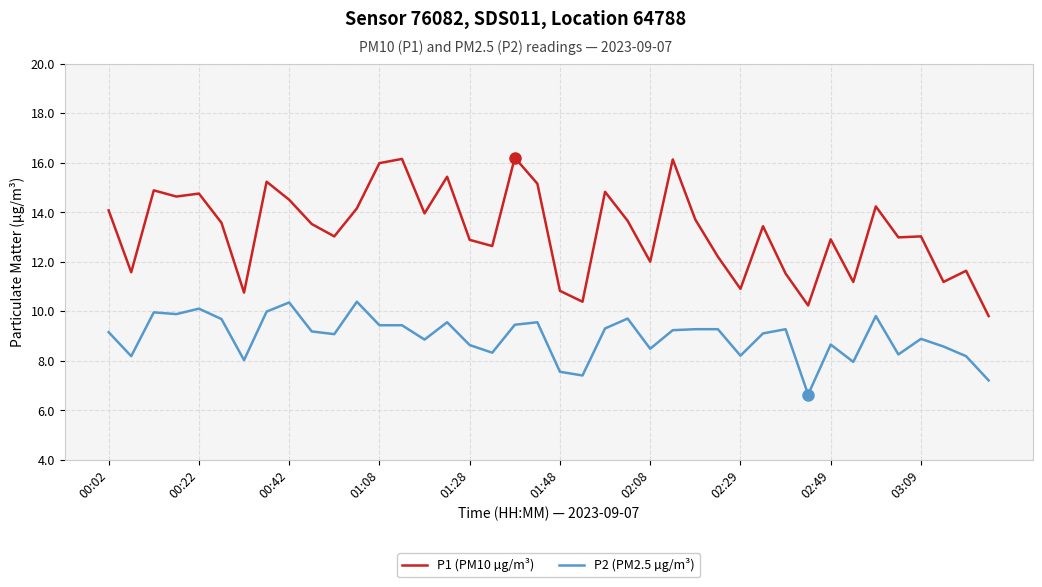

What is the lowest value of the P2 (PM2.5 µg/m³) series?

6.6